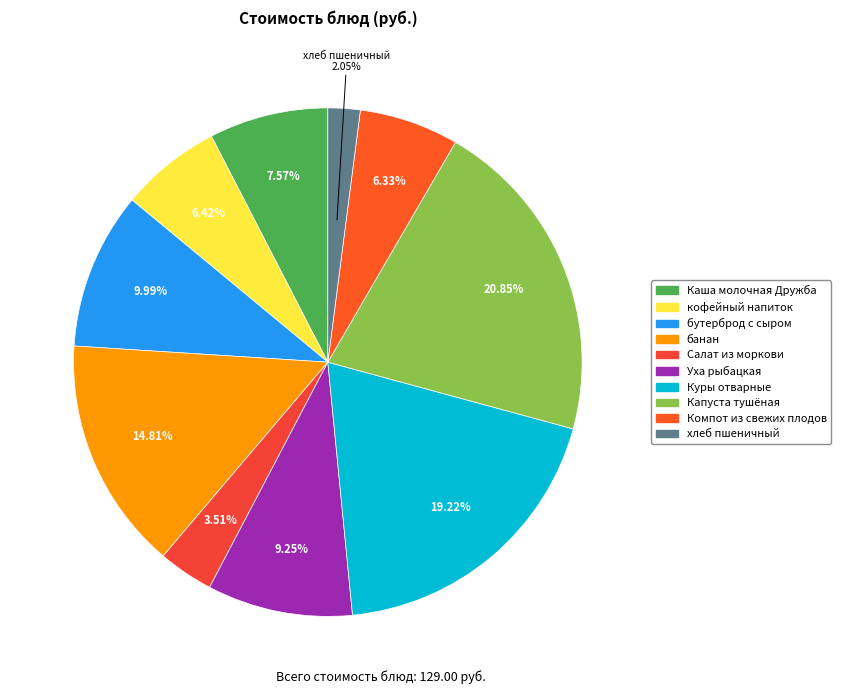

Is the sum of Куры отварные and Капуста тушёная greater than half?

No